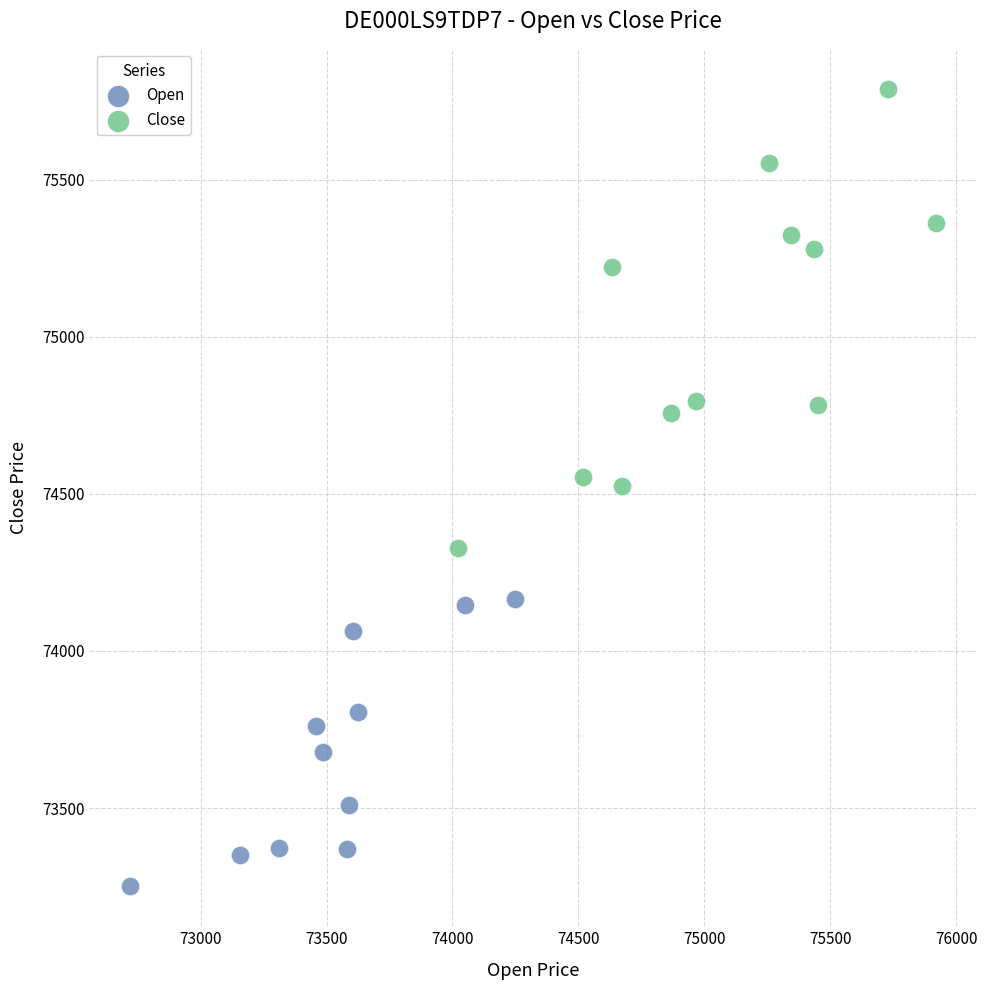

Which series reaches the minimum Y coordinate?

Open